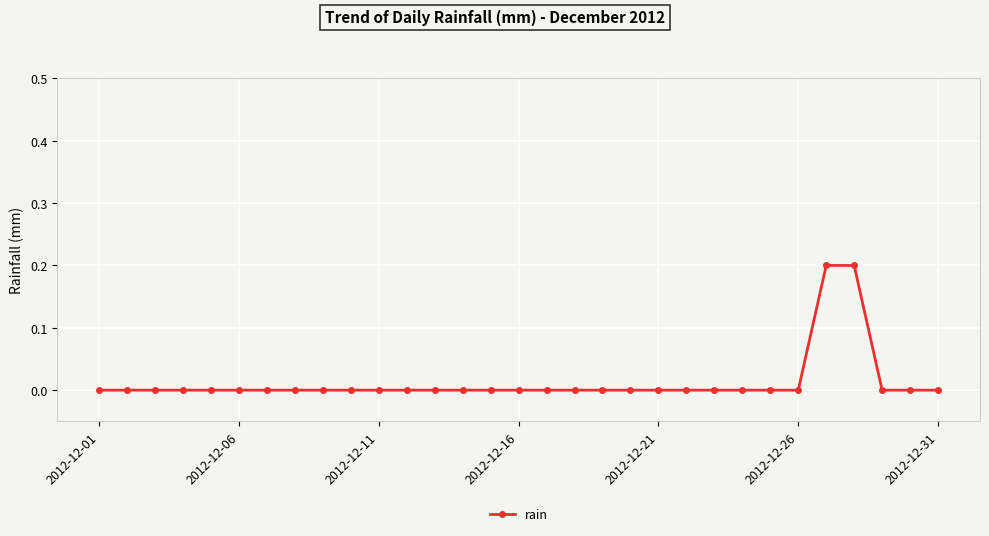

What is the sum of all values?

0.4